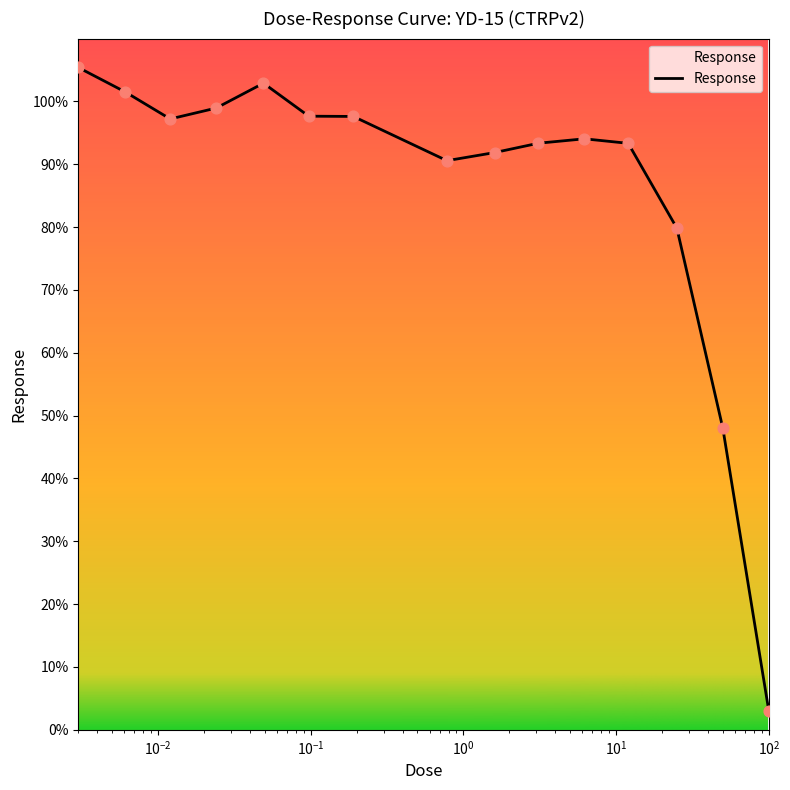

What is the maximum value shown in the chart?

105.4